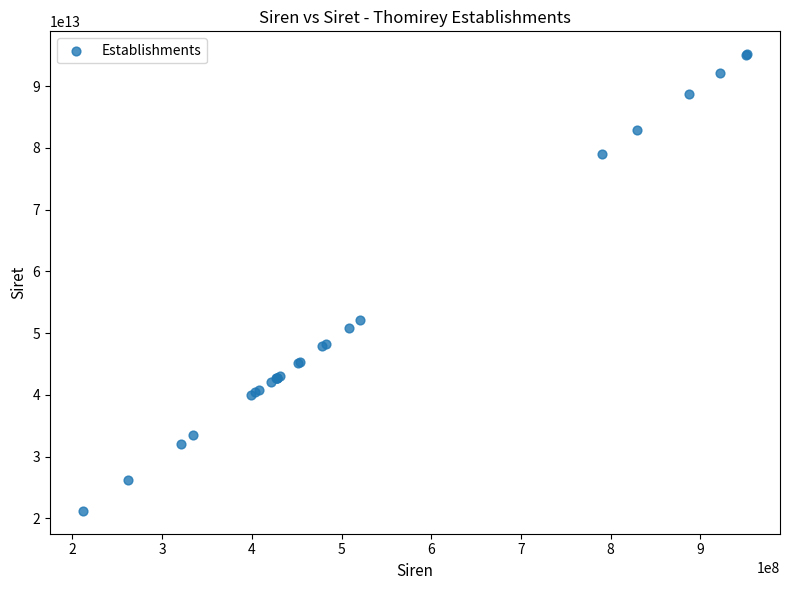

What Y value in the scatter plot is closest to 58187349250016?

52097143300013